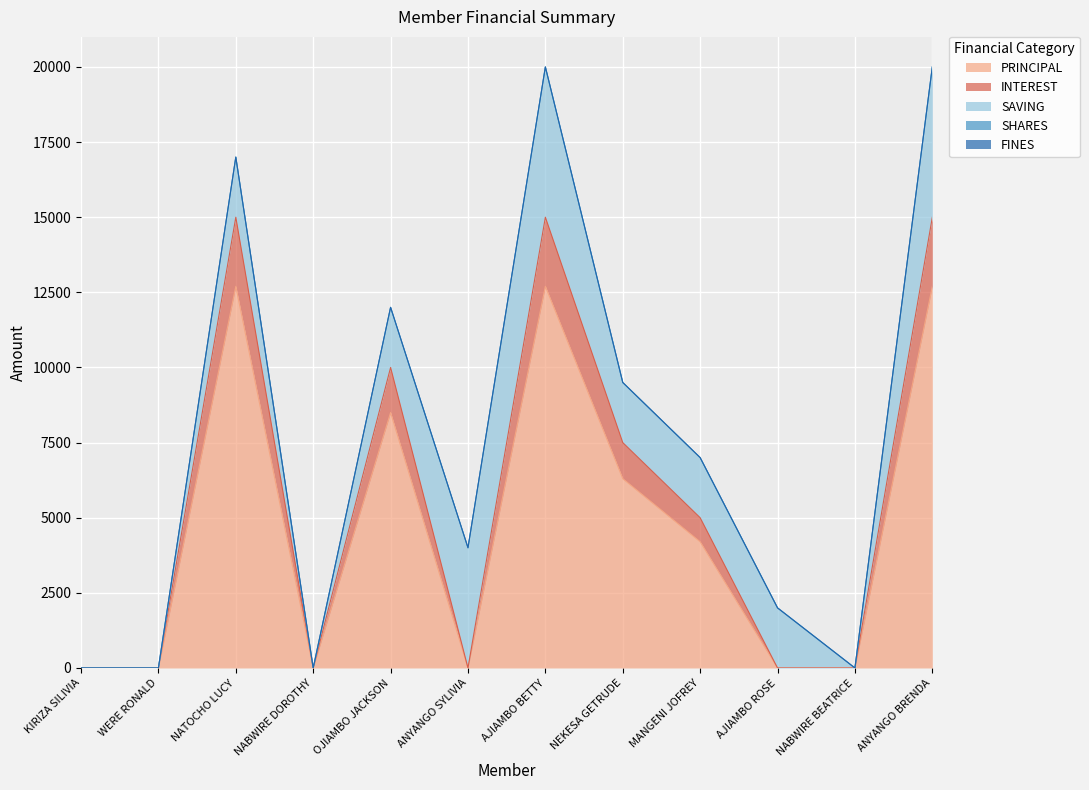

What is the maximum value shown in the chart?

12700